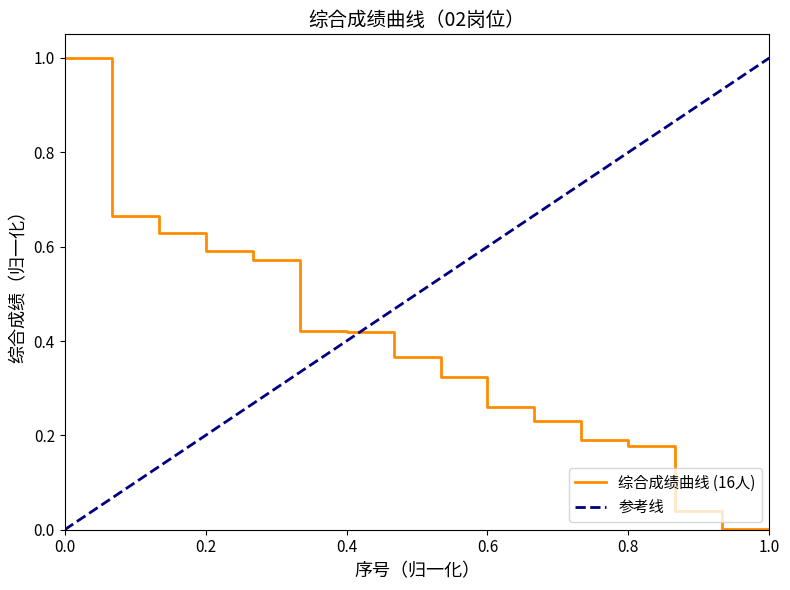

How many positive values are there?

15